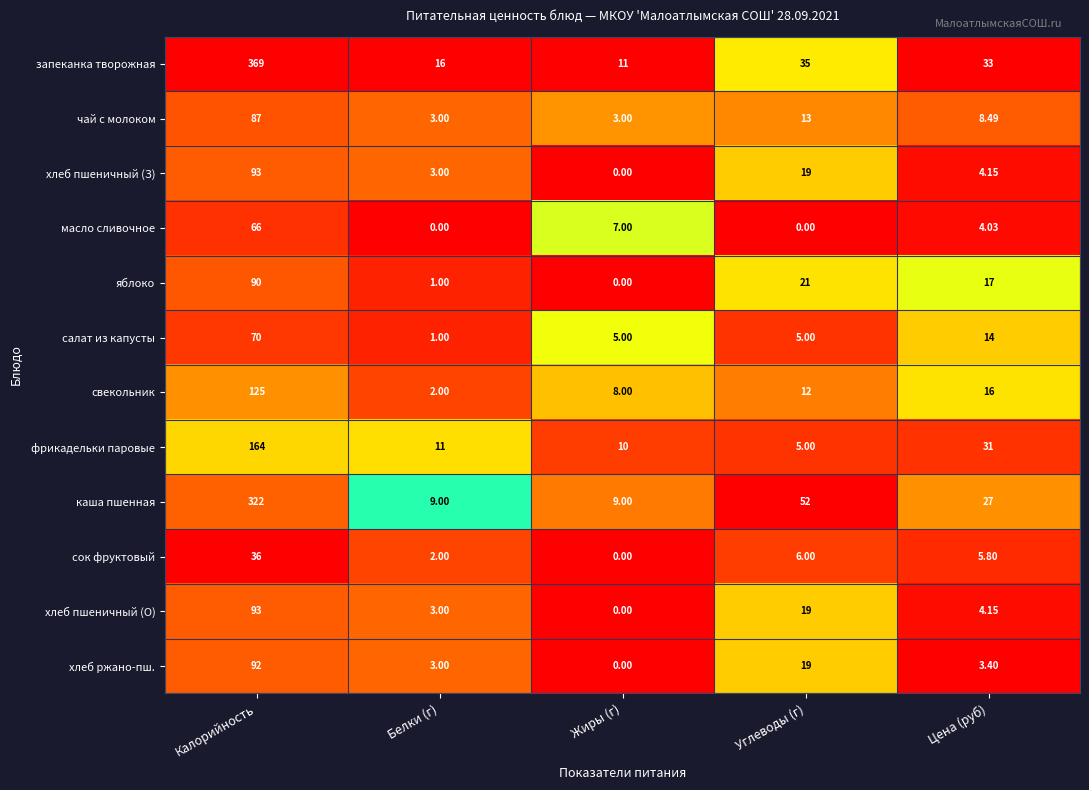

Which series has the largest range (max minus min)?

запеканка творожная